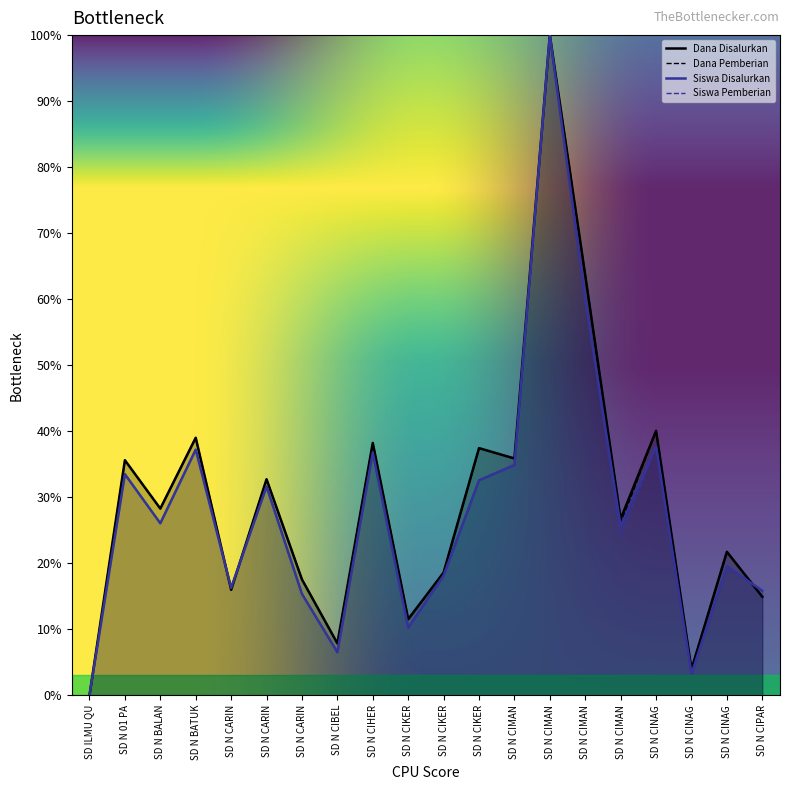

What is the difference between the highest and lowest values at SD N 01 PA?

2.1